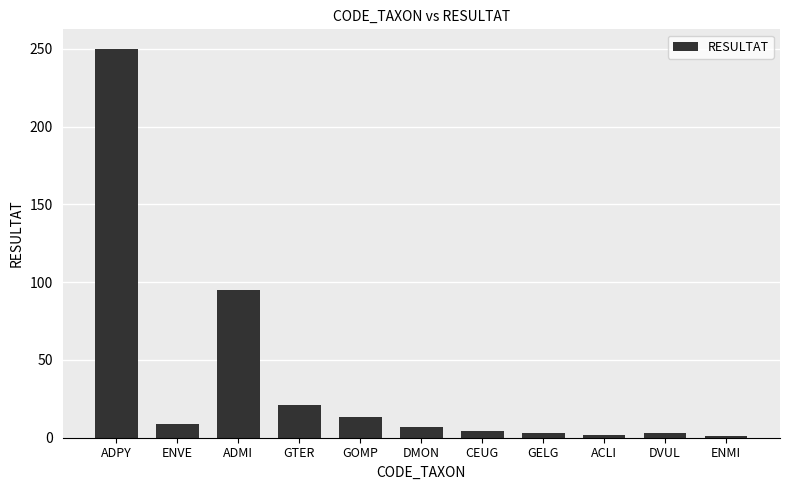

Which has a higher value, GTER or DVUL?

GTER